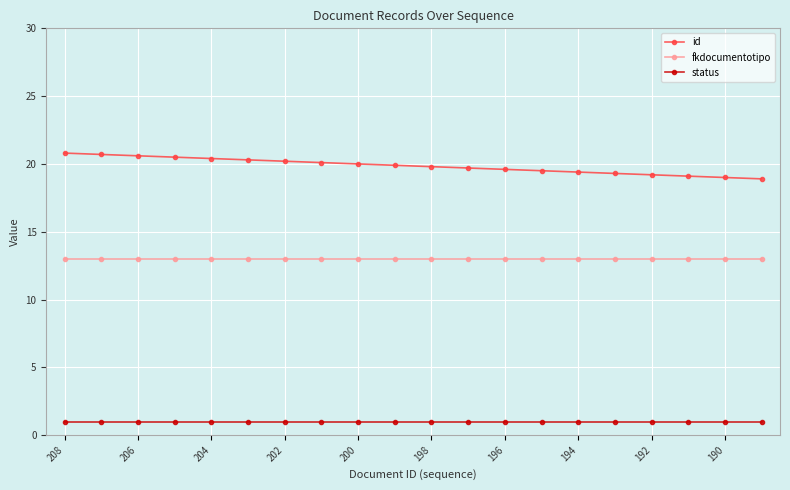

Which series has the largest range (max minus min)?

id